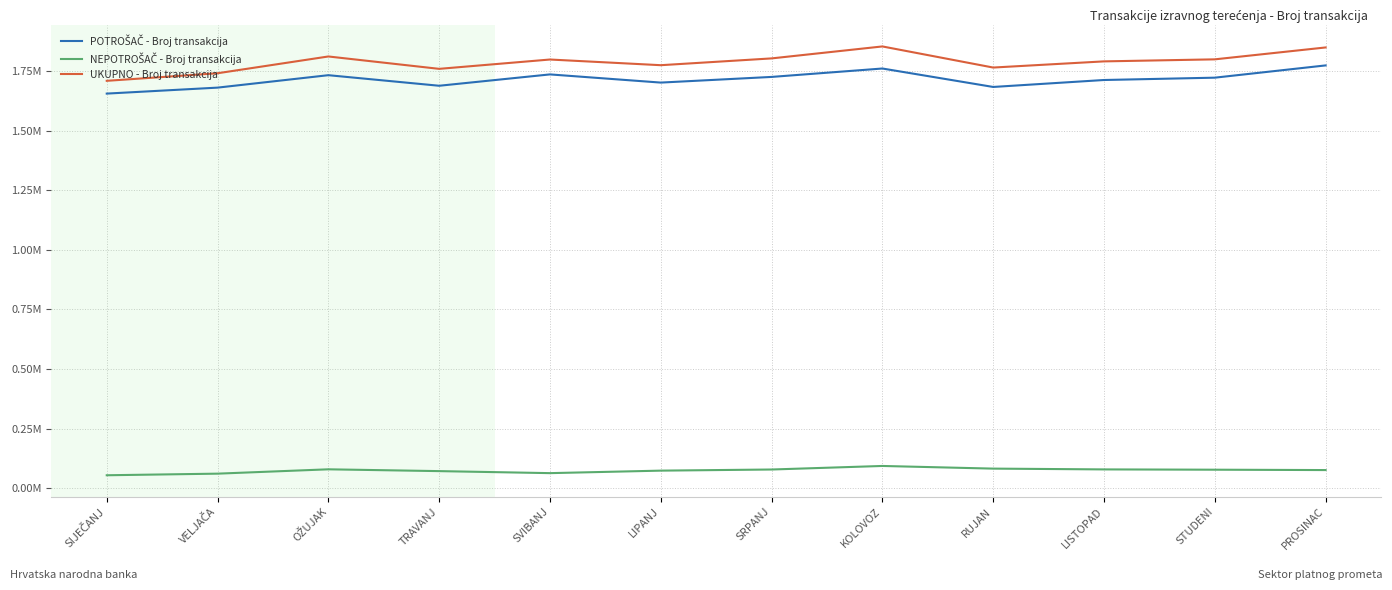

What is the difference between the maximum and minimum values in the UKUPNO - Broj transakcija series?

144407